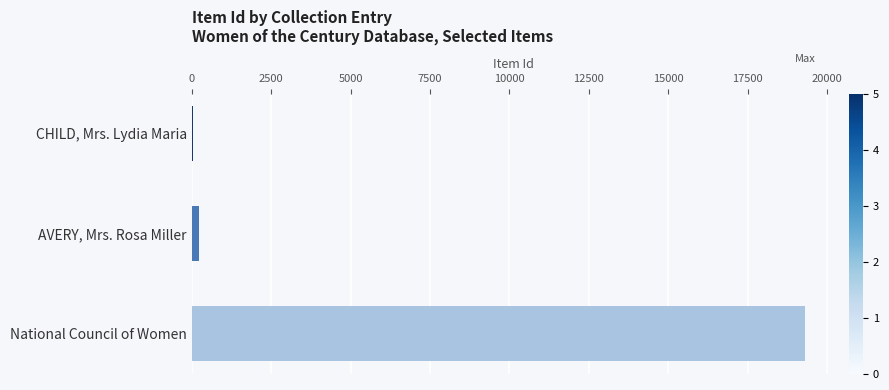

What is the sum of all values?

19559